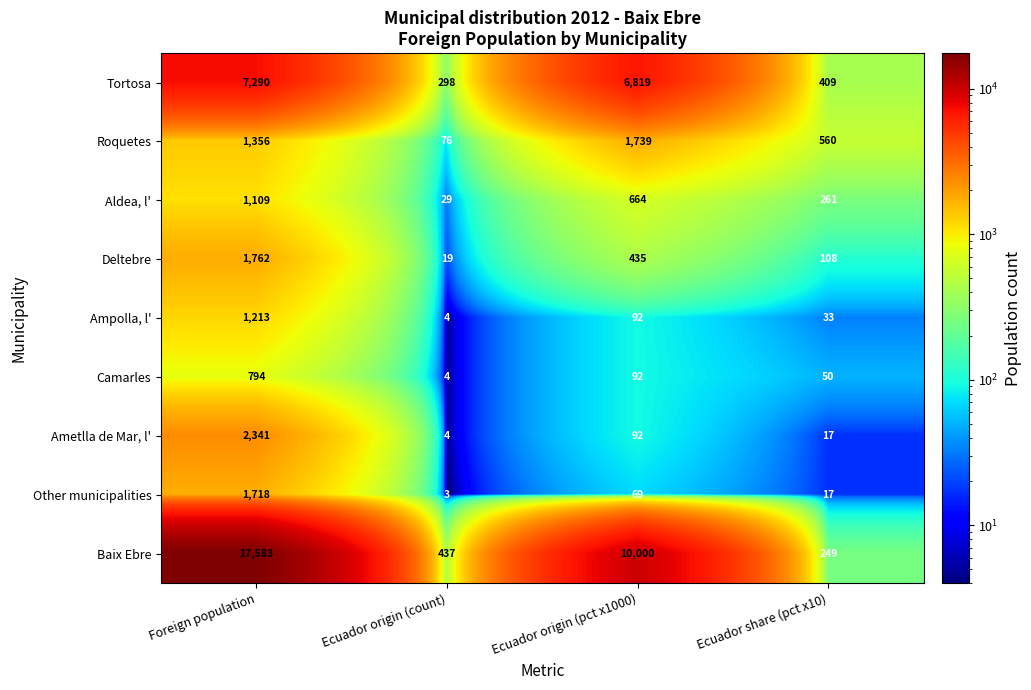

At which label is Ampolla, l' closest to 608?

Ecuador origin (pct x1000)